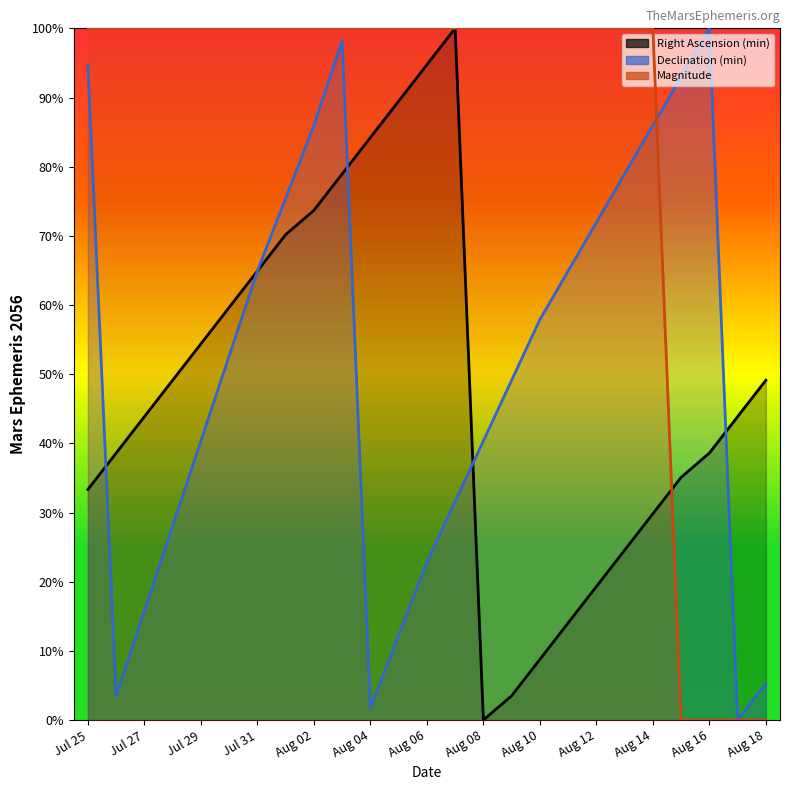

The value of Declination (min) at Aug 11 is 64.9. True or false?

True